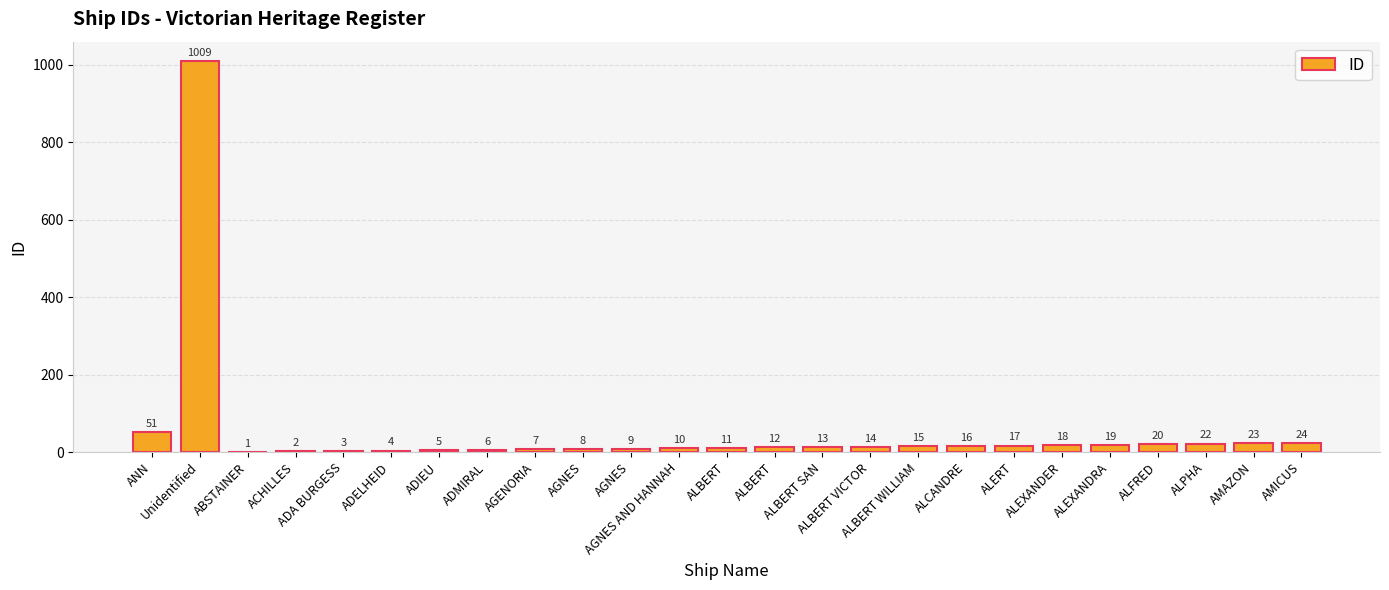

Are the bars horizontal?

No